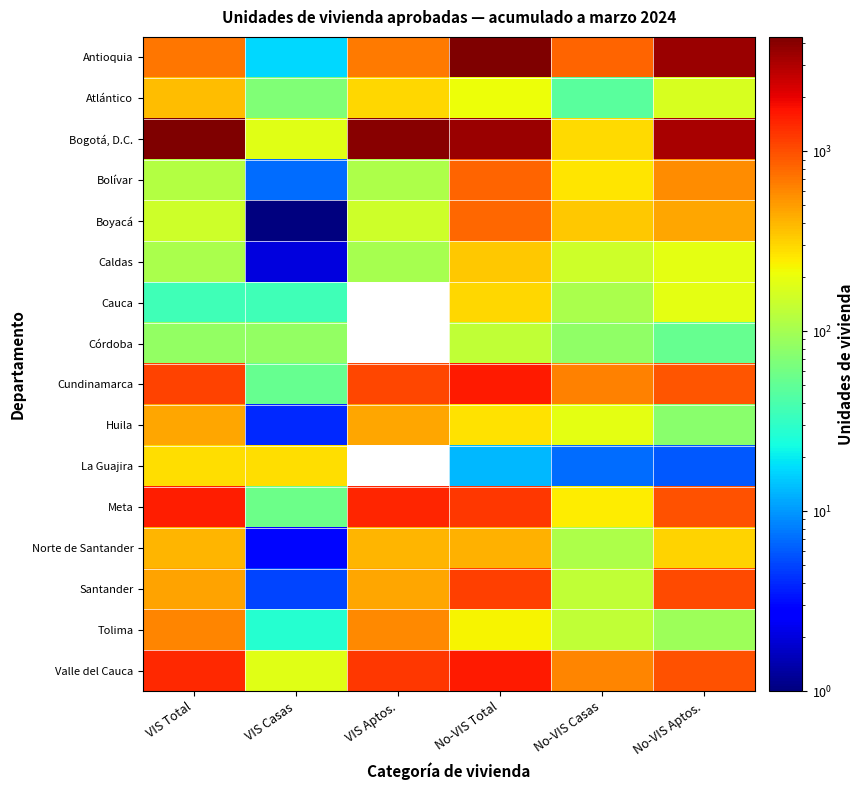

At which category does the chart reach its minimum across all series?

VIS Casas